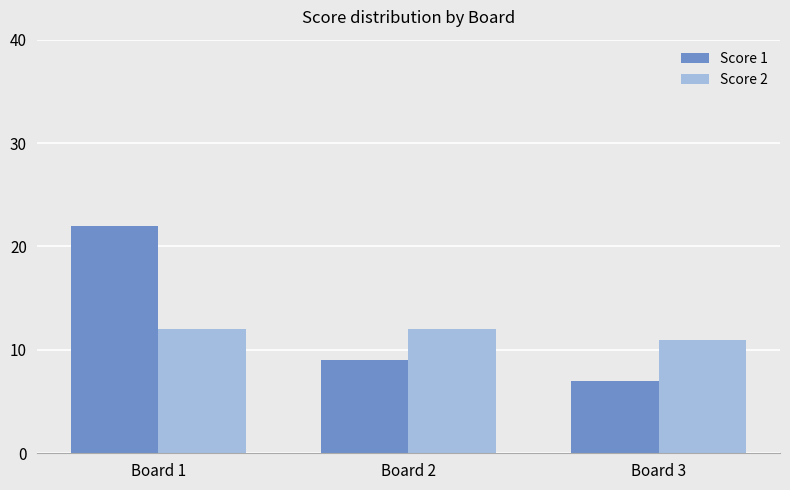

True or false: Score 2 has a value of 5 at Board 3.

False